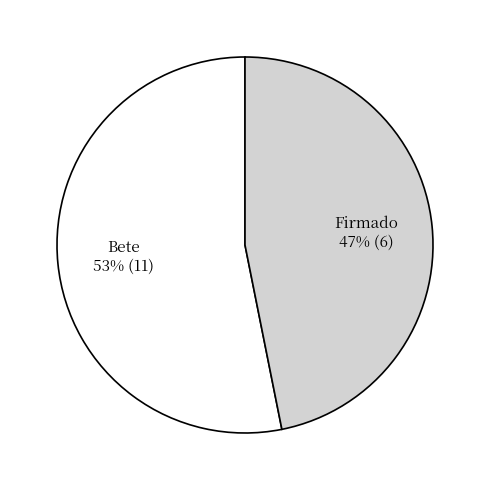

To the nearest percent, what is the average slice percentage?

50%